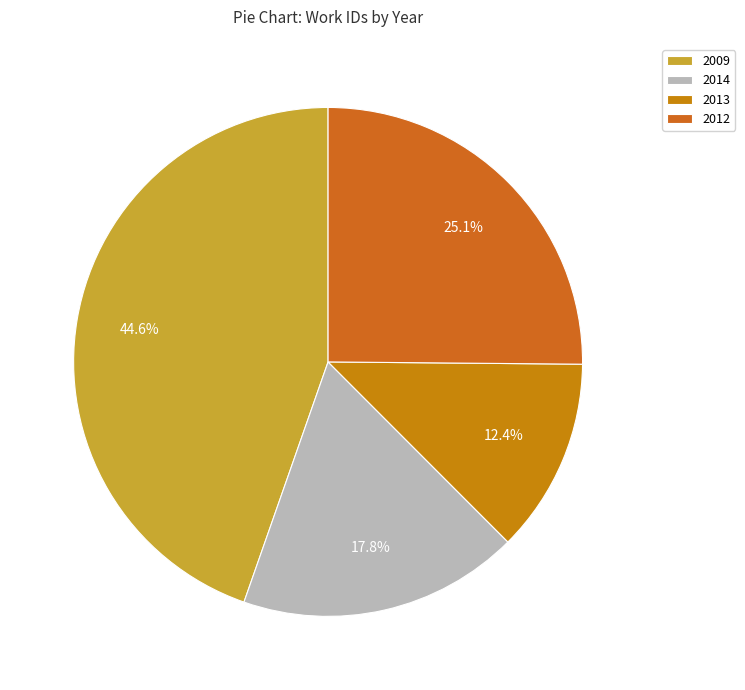

How many slices are in this pie chart?

4